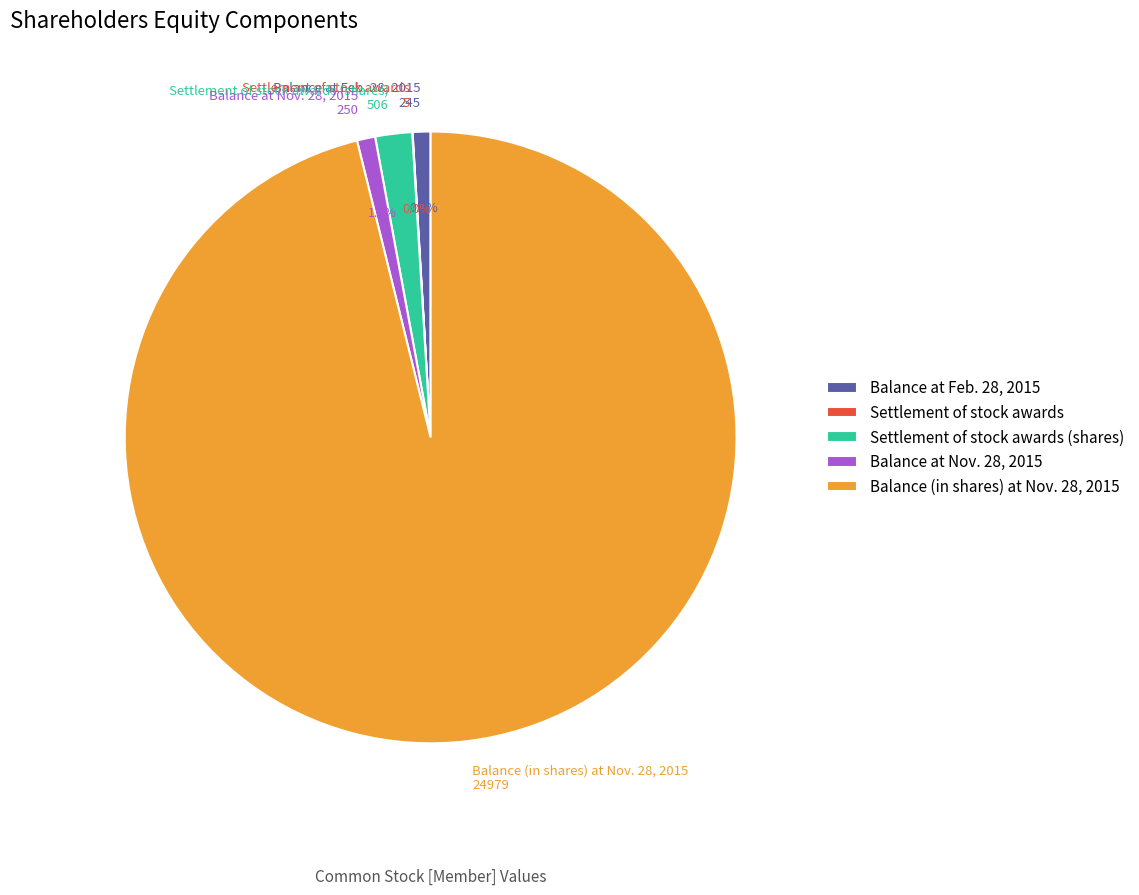

Which category has the biggest portion of the pie?

Balance (in shares) at Nov. 28, 2015